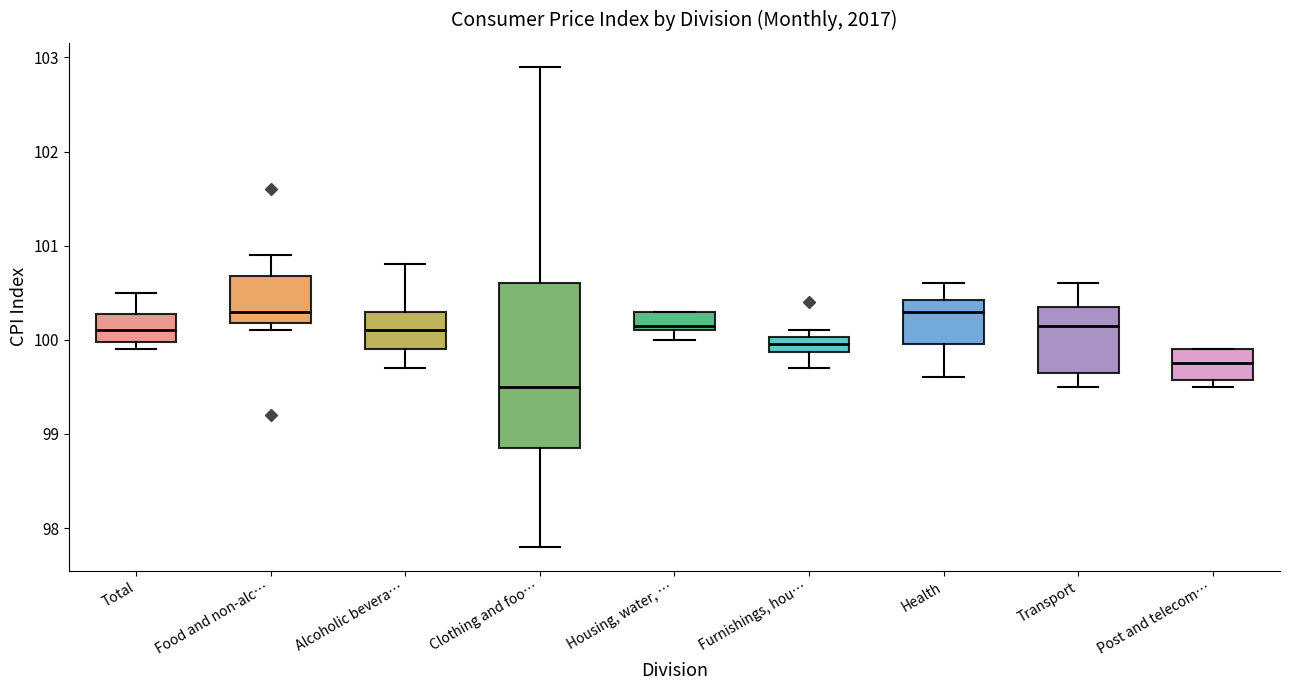

Which box's median line is the lowest?

Clothing and foo…